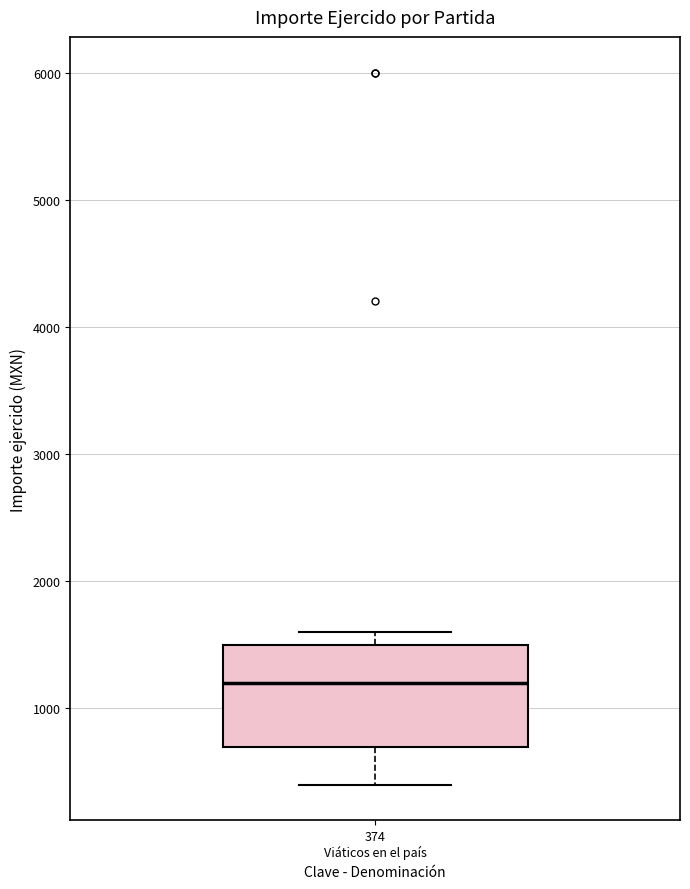

Where is the upper edge of the box for 374 Viáticos en el país on the y-axis? The values are not printed on the chart, so give them approximately, as read against the axis.

1500